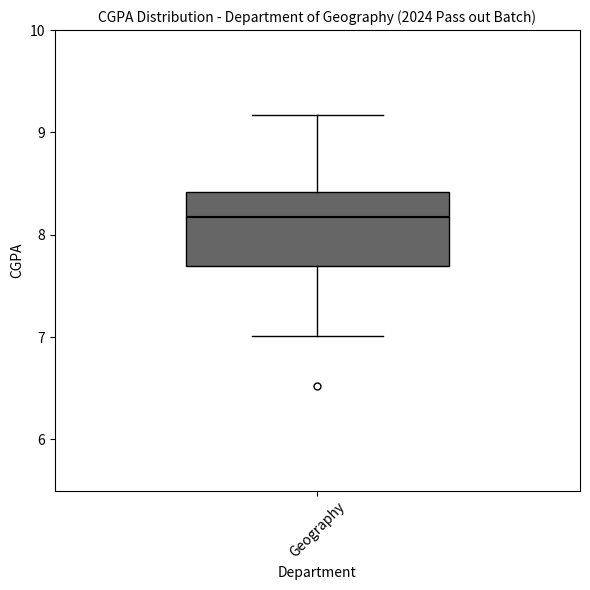

Read this box plot against the y-axis: the position of the median line, the range covered by the box, and the ends of both whiskers. The values are not printed on the chart, so give them approximately, as read against the axis.

median 8.2, box 7.7 to 8.4, whiskers 7.0 to 9.2